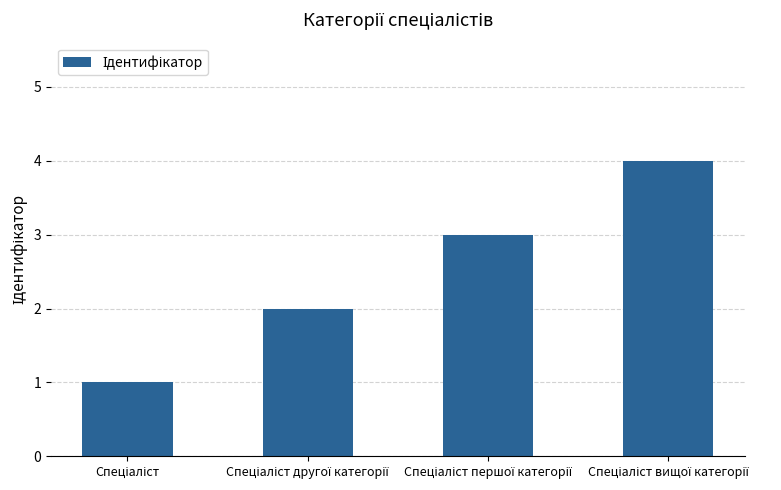

Reading left to right, what are all the values shown in this chart?

1	2	3	4